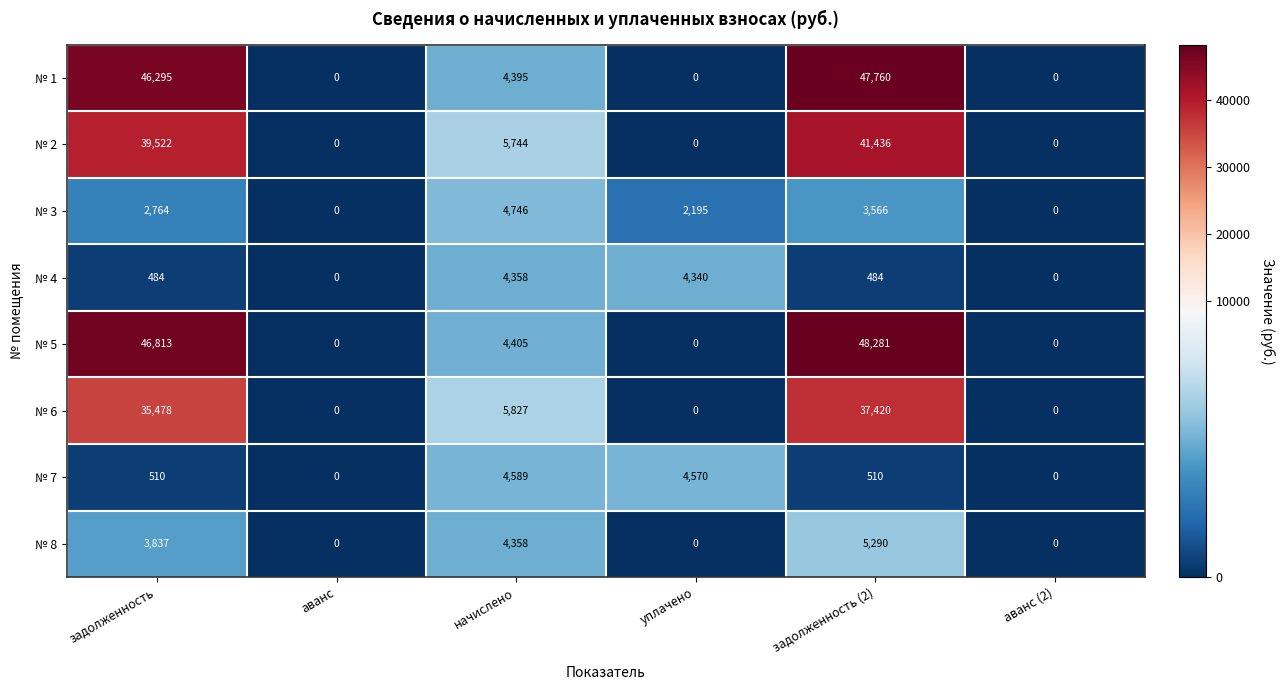

The value of № 1 at аванс (2) is 14704. True or false?

False